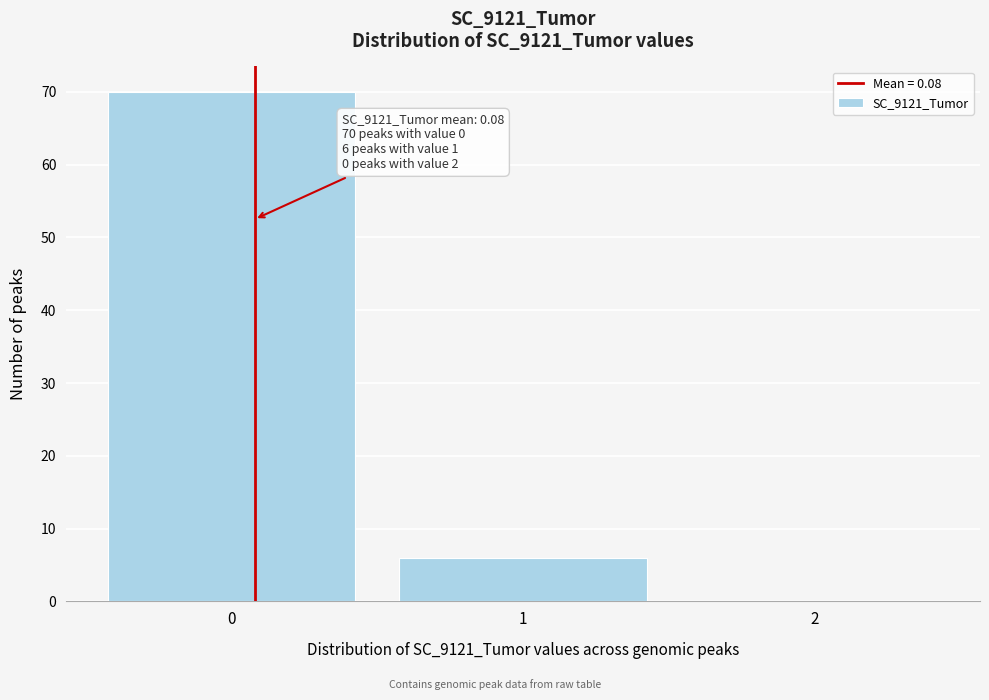

Reading left to right, what are all the values shown in this chart?

0=70	1=6	2=0